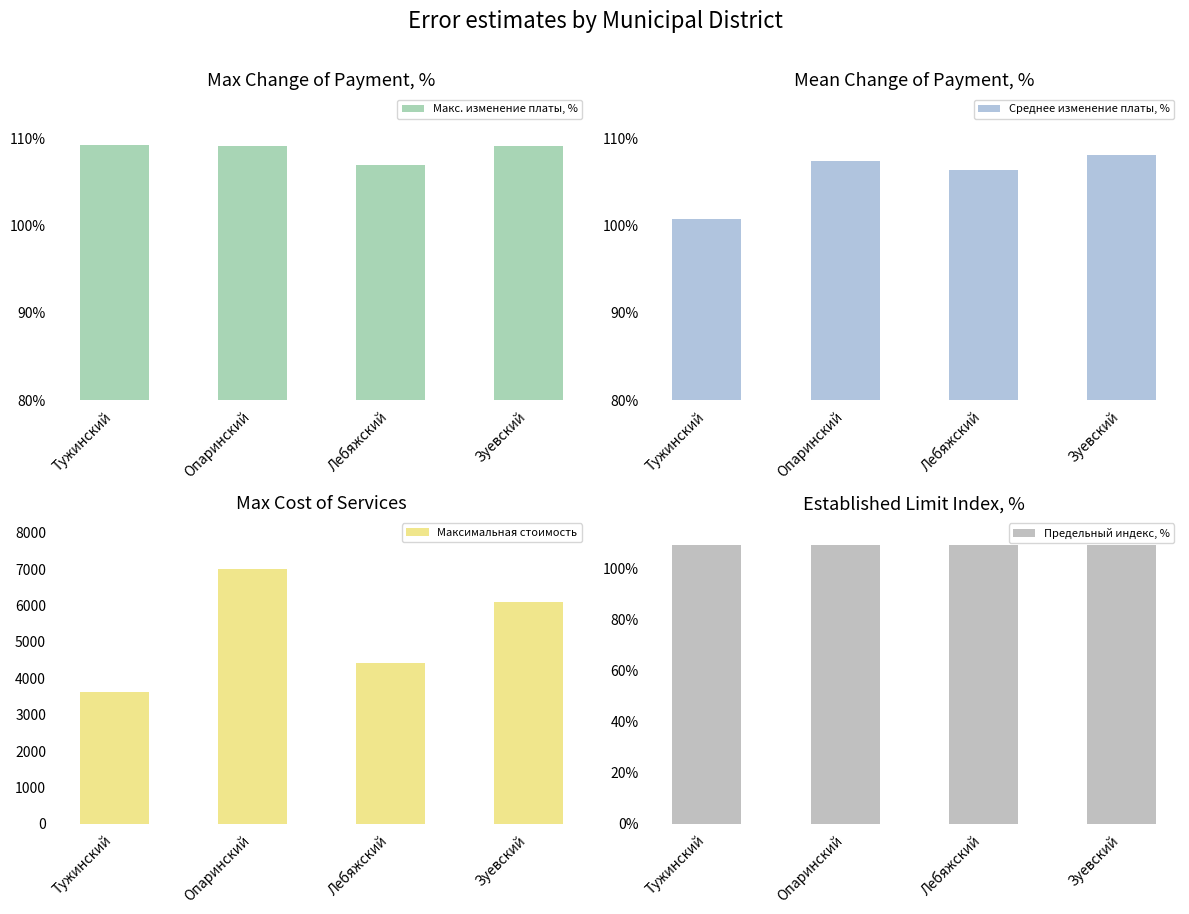

At how many categories does at least one series exceed 4519?

2